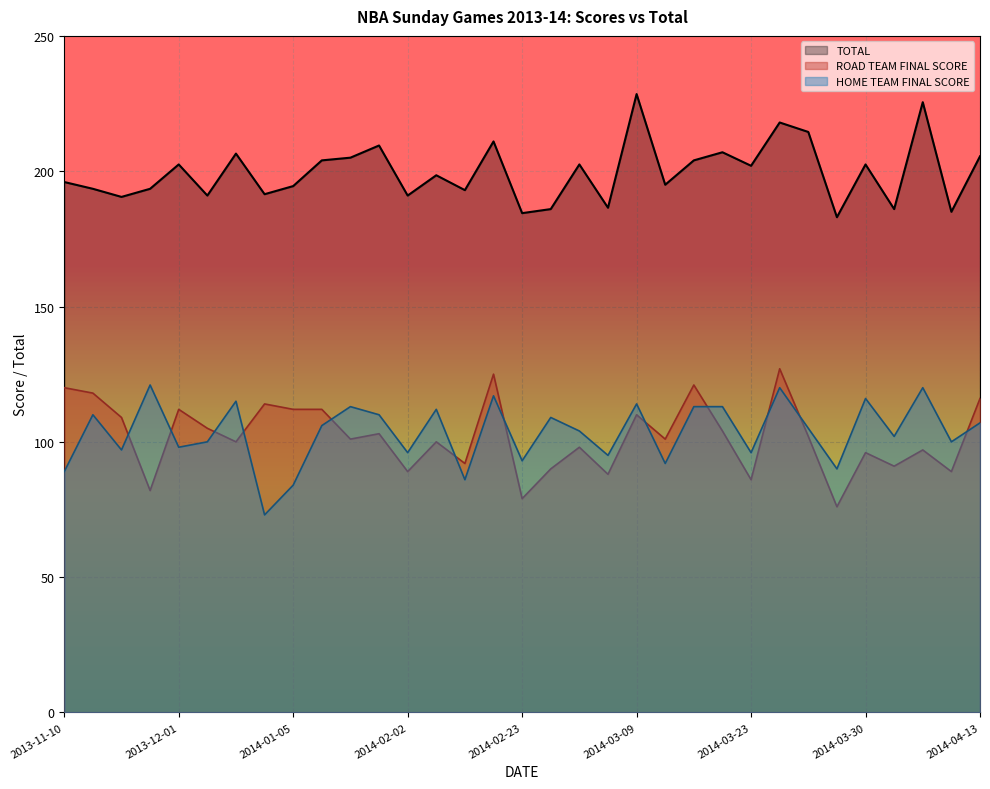

What is the spread (max minus min) of values at 2014-03-23?

116.0